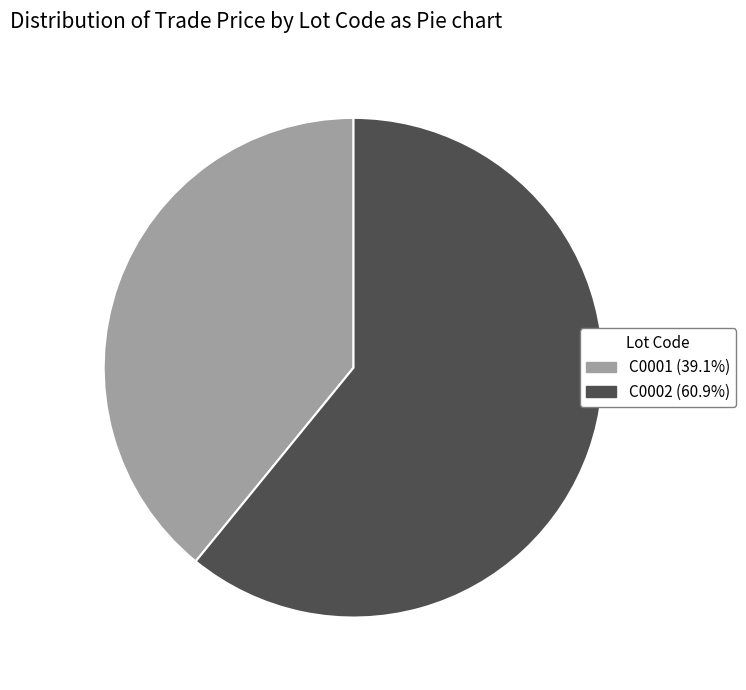

Between C0001 and C0002, which is larger?

C0002